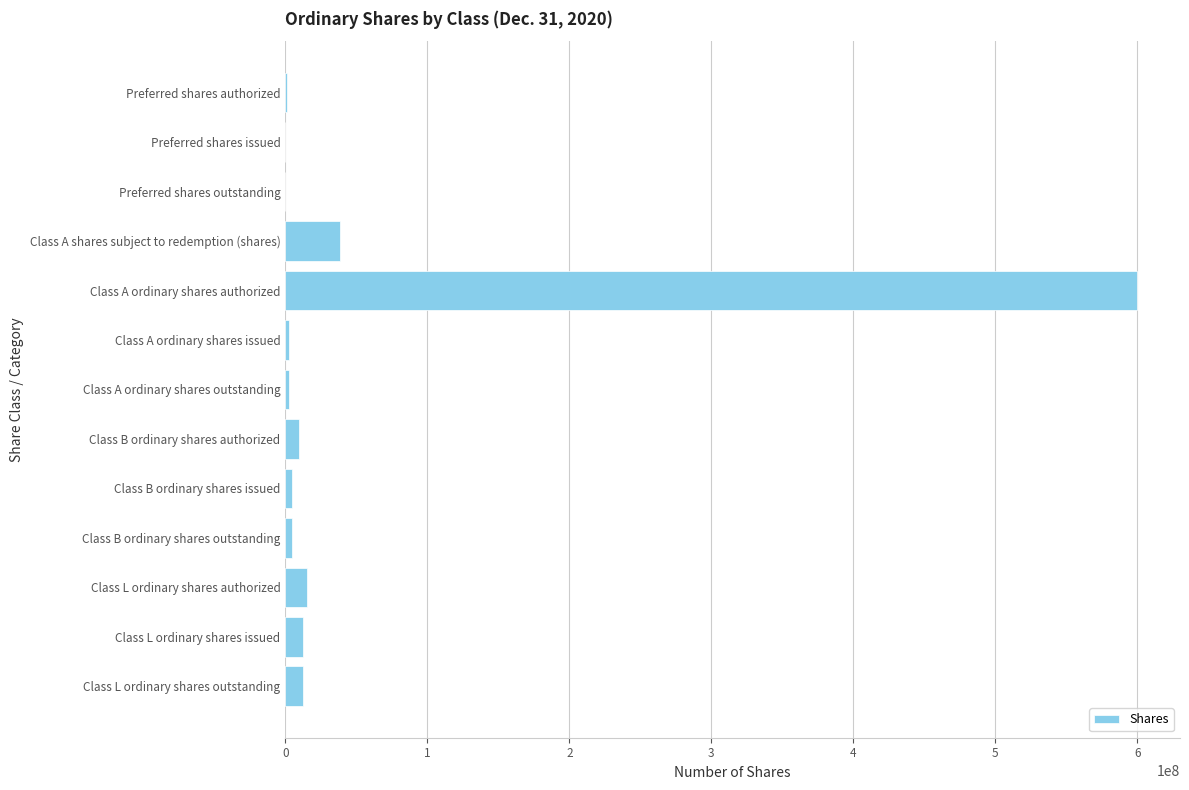

Where is the data nearest to the value 300000000?

Class A shares subject to redemption (shares)